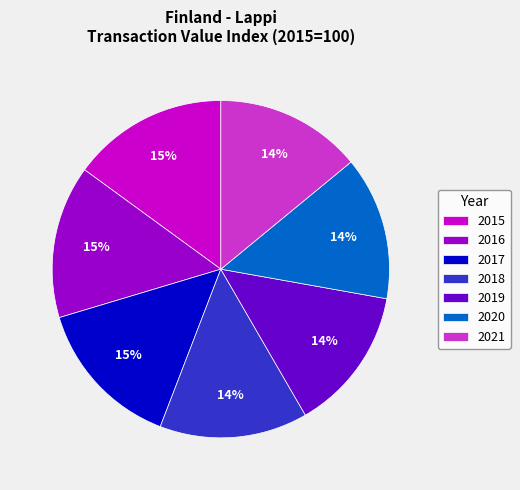

To the nearest percent, what is the difference between the largest and smallest slice percentages?

1%